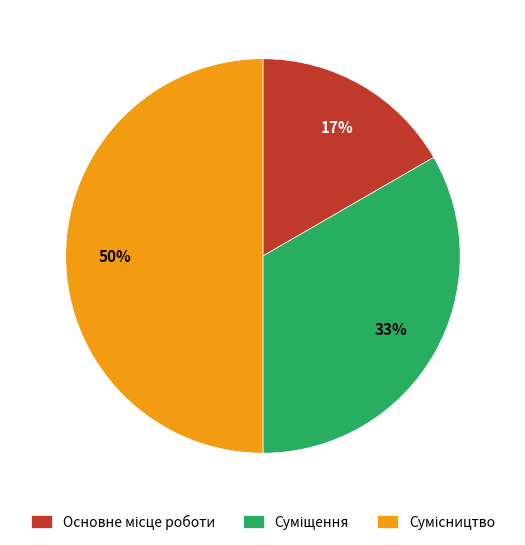

To the nearest percent, what is the average slice percentage?

33%